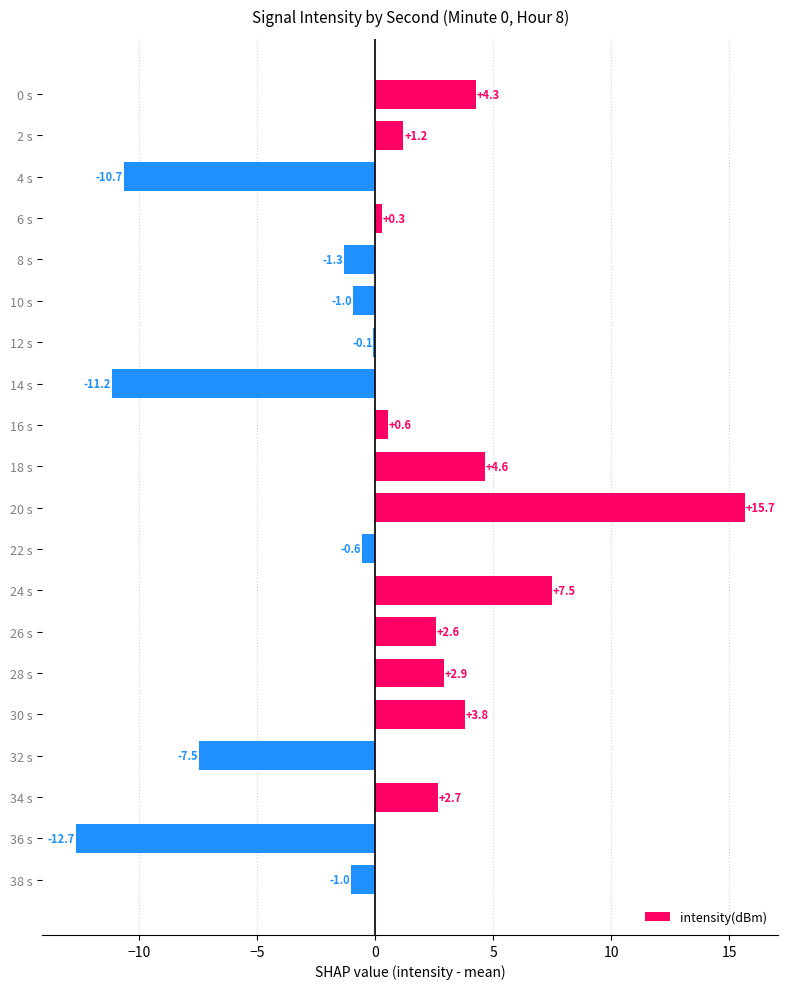

Which has a higher value, 2 s or 34 s?

34 s